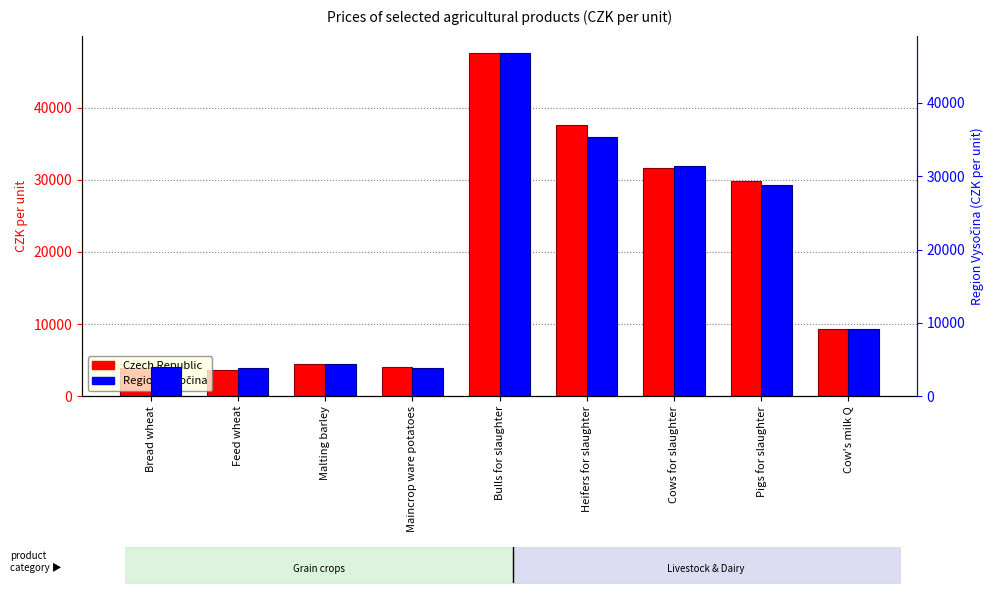

How many distinct data groups are displayed?

2